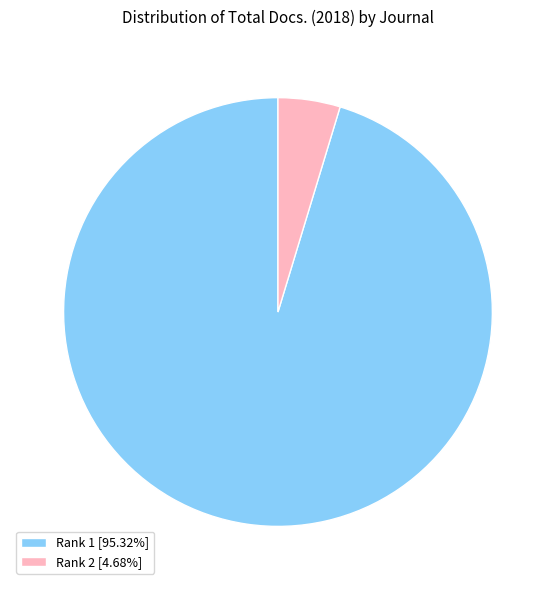

Is there any slice that represents more than half of the pie?

Yes